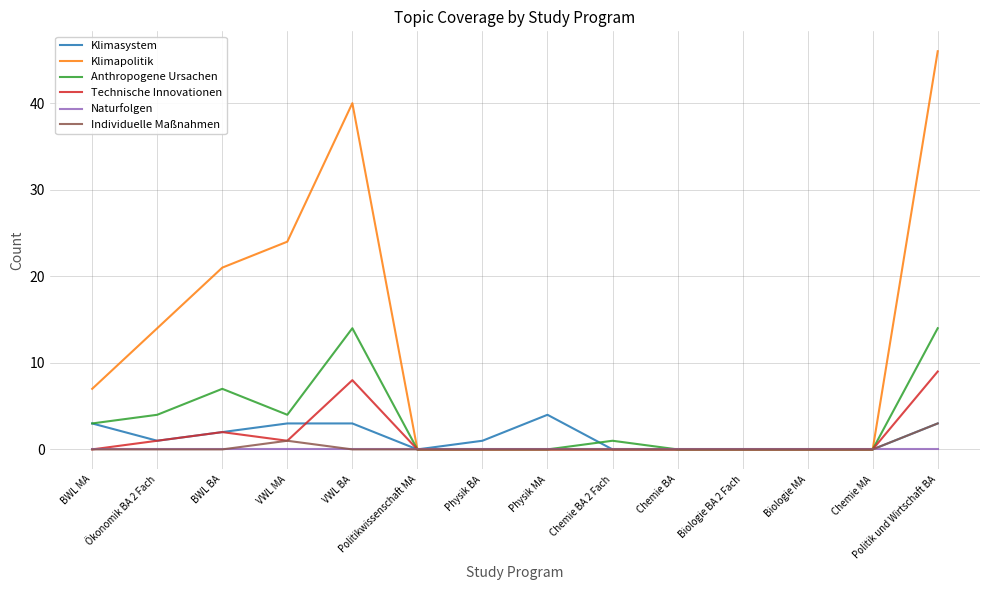

Which series has the widest spread of values?

Klimapolitik